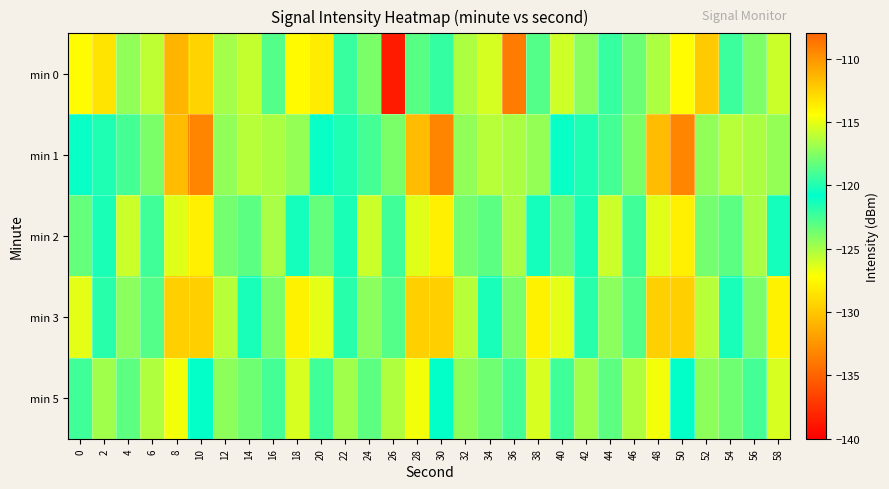

Which series has the largest total across all categories?

min 3